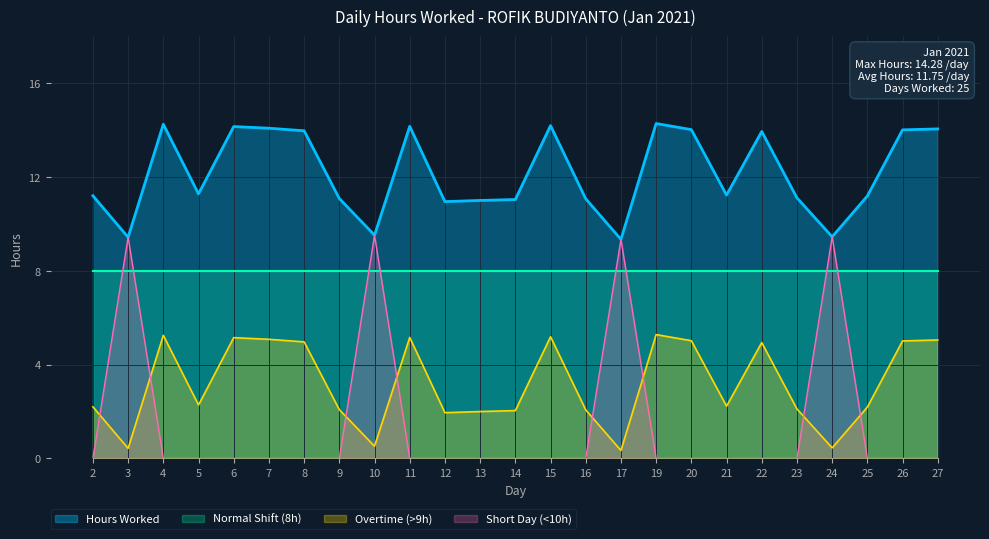

The chart shows a value of 5.1 at 22. True or false?

False